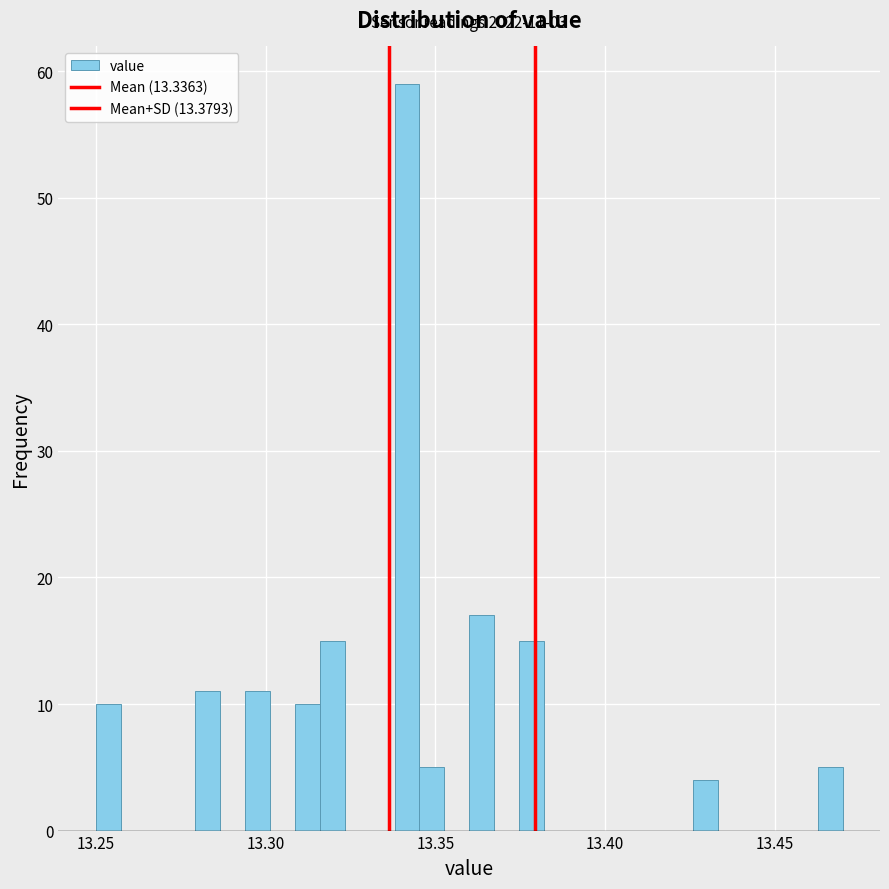

Around what value on the x-axis is the tallest bar? Give the approximate position of its centre, as read against the axis.

13.340